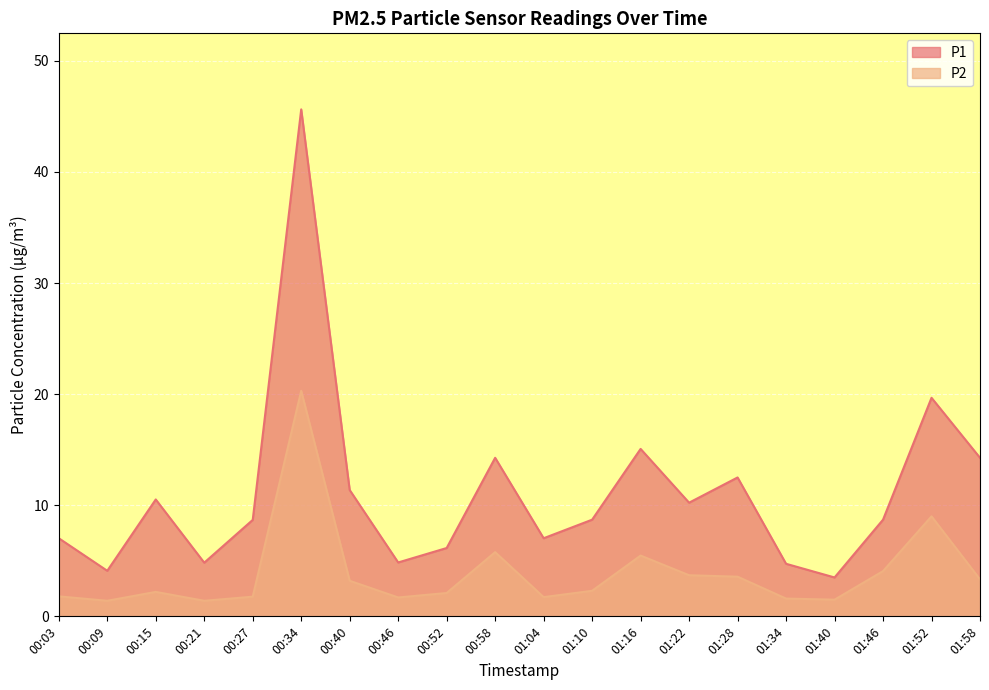

The P1 series shows 5.2 at 01:22. True or false?

False